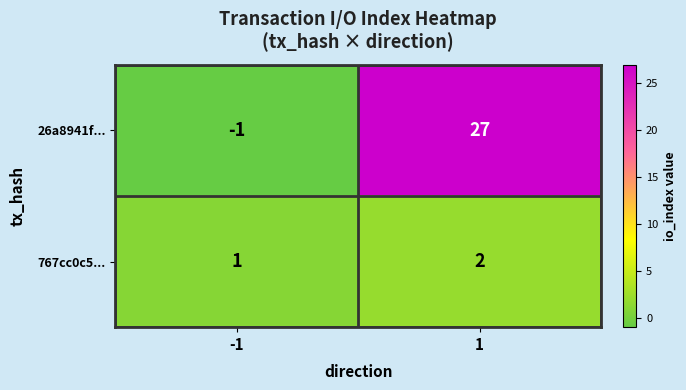

What is the difference between the 26a8941f... values at 1 and -1?

28